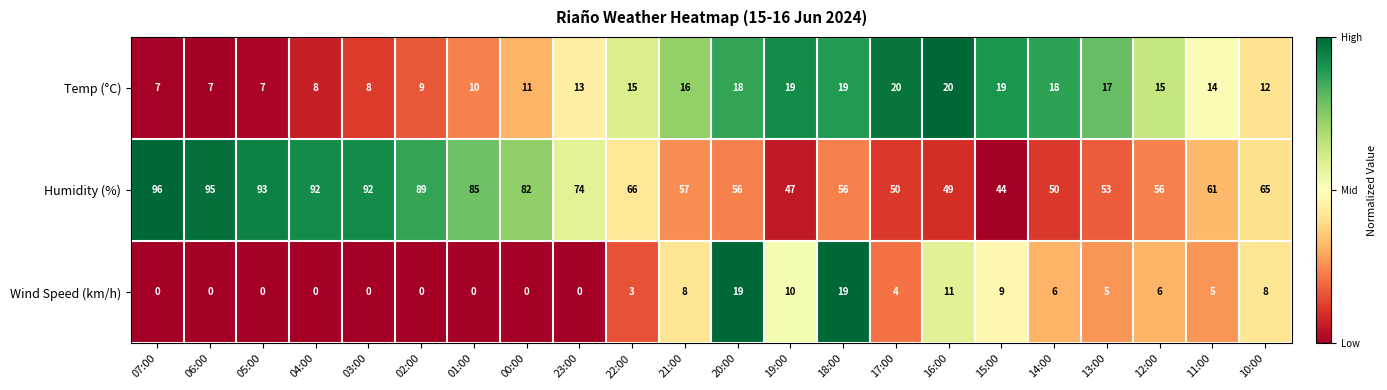

How many data points in Temp (°C) are less than 15?

11